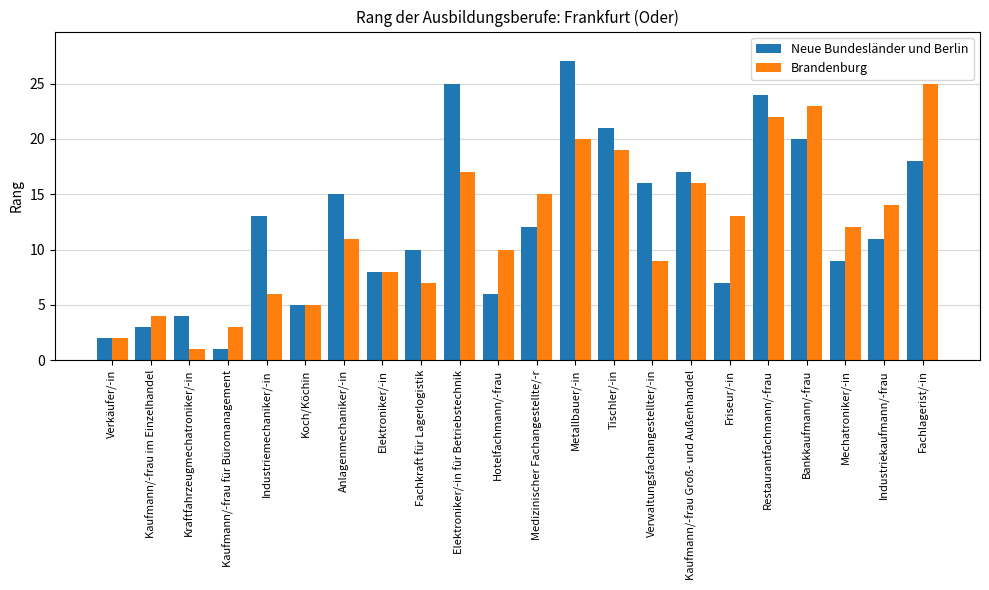

How many data points in Brandenburg are less than 12?

11